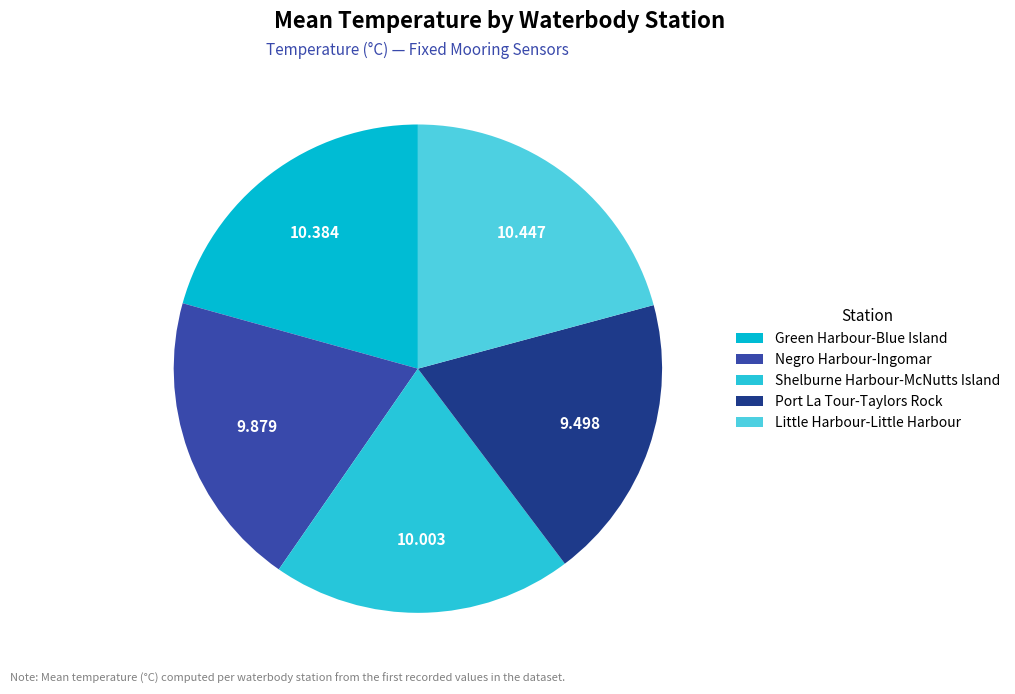

How many segments does this pie chart have?

5